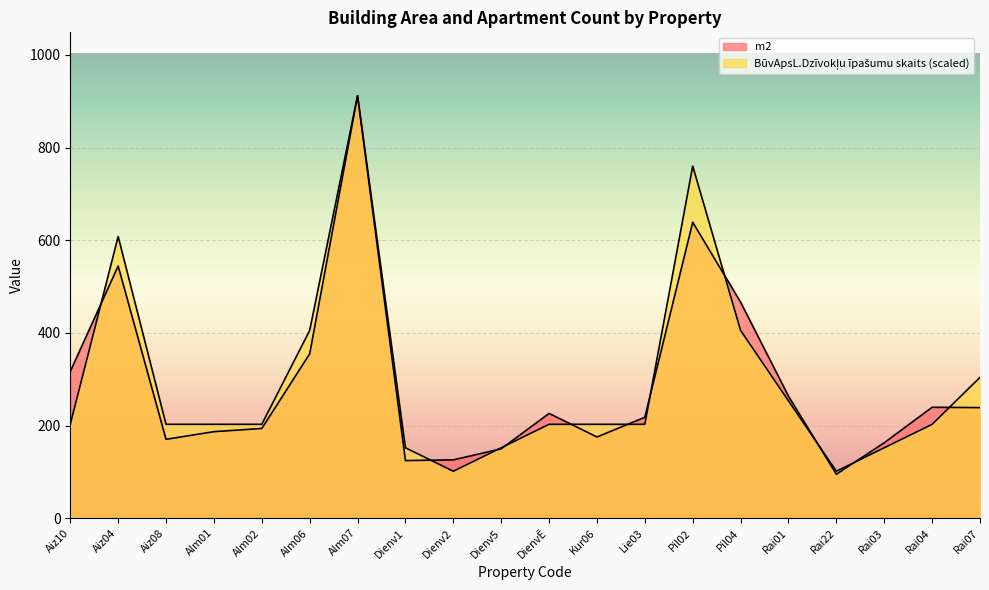

At which label does BüvApsL.Dzīvokļu īpašumu skaits first exceed 202?

Aiz10